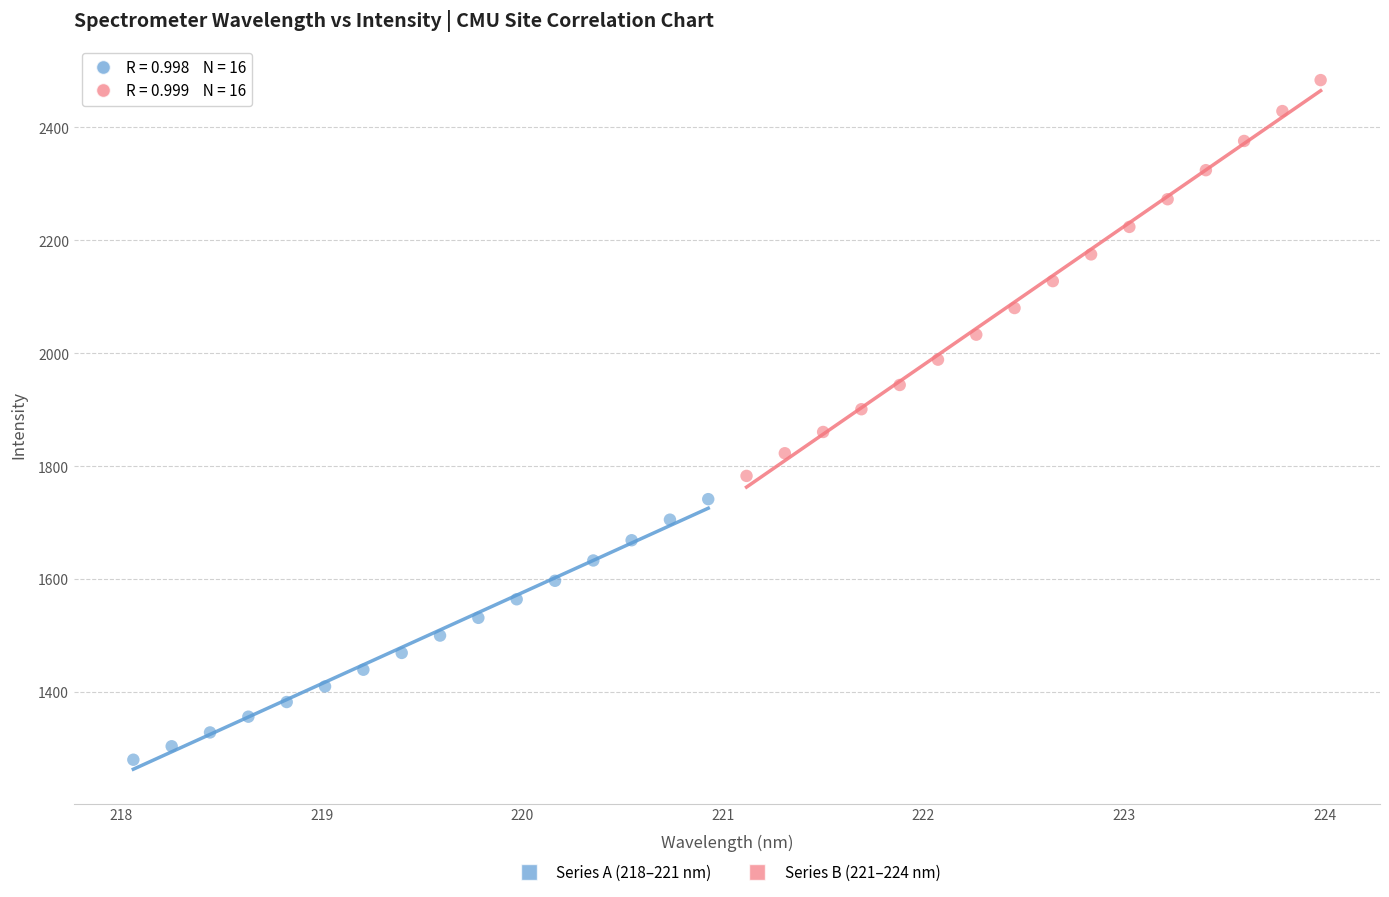

Which series has the largest Y range (max minus min)?

Series B (221–224 nm)